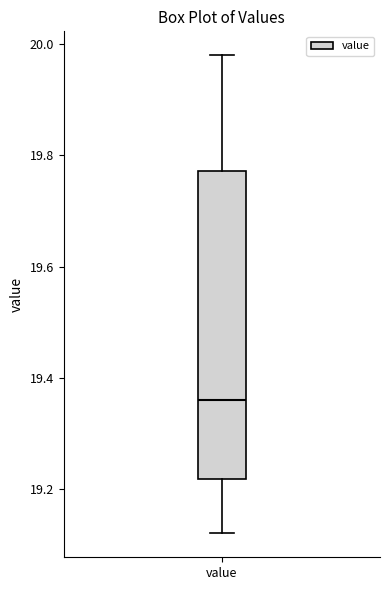

Read this box plot against the y-axis: the position of the median line, the range covered by the box, and the ends of both whiskers. The values are not printed on the chart, so give them approximately, as read against the axis.

median 19.36, box 19.22 to 19.78, whiskers 19.12 to 19.98